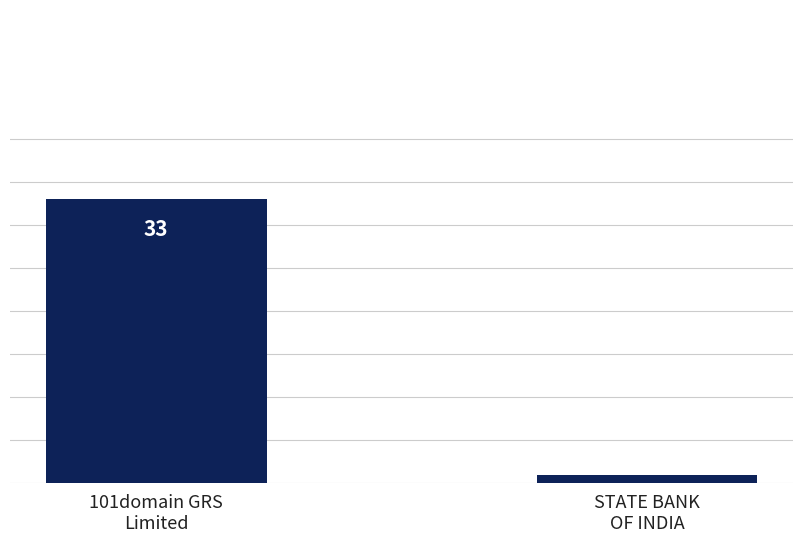

List the labels in order of value, smallest first.

STATE BANK
OF INDIA, 101domain GRS
Limited